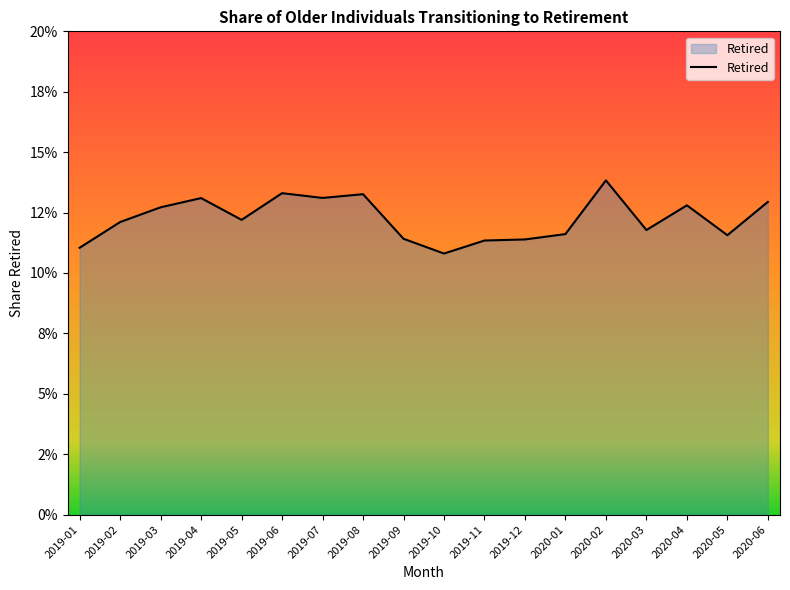

Reading right to left, list all the values displayed in this chart.

0.1	0.1	0.1	0.1	0.1	0.1	0.1	0.1	0.1	0.1	0.1	0.1	0.1	0.1	0.1	0.1	0.1	0.1